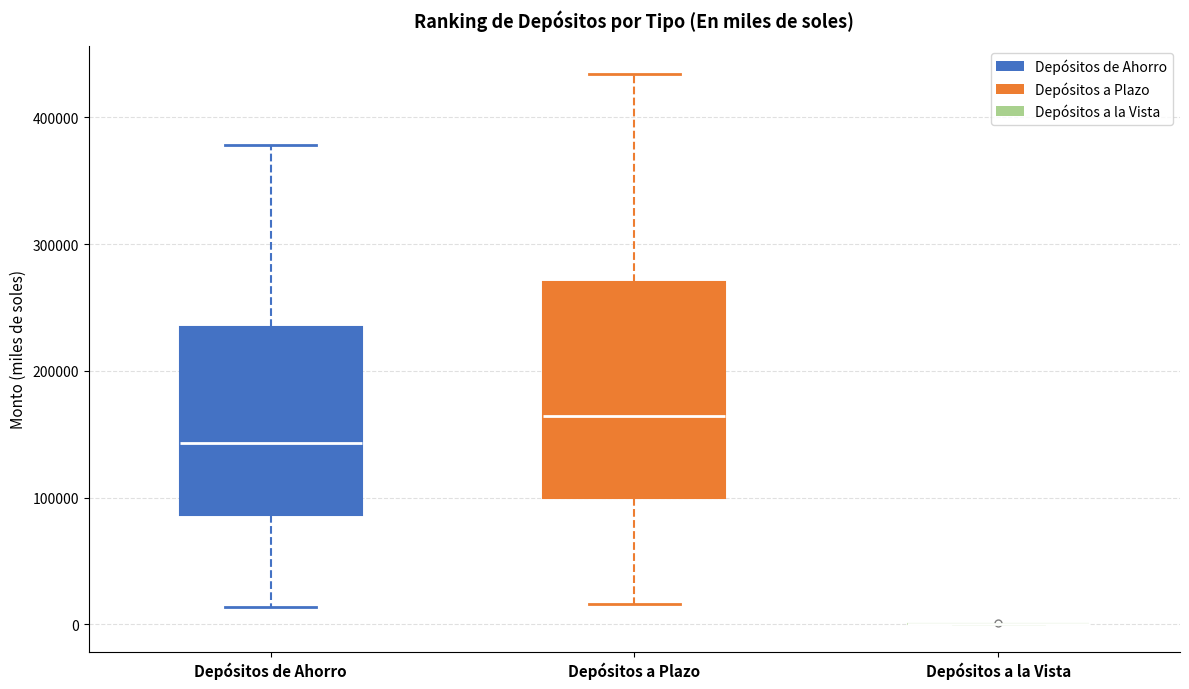

Where does the upper whisker of the box for Depósitos a Plazo end on the y-axis? The values are not printed on the chart, so give them approximately, as read against the axis.

430000